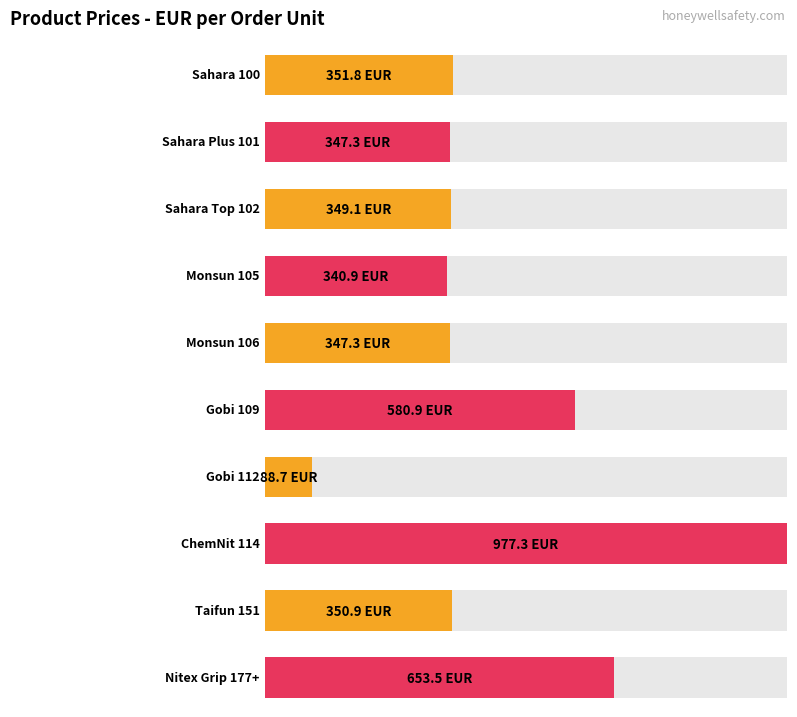

Count the number of categories in the chart.

10